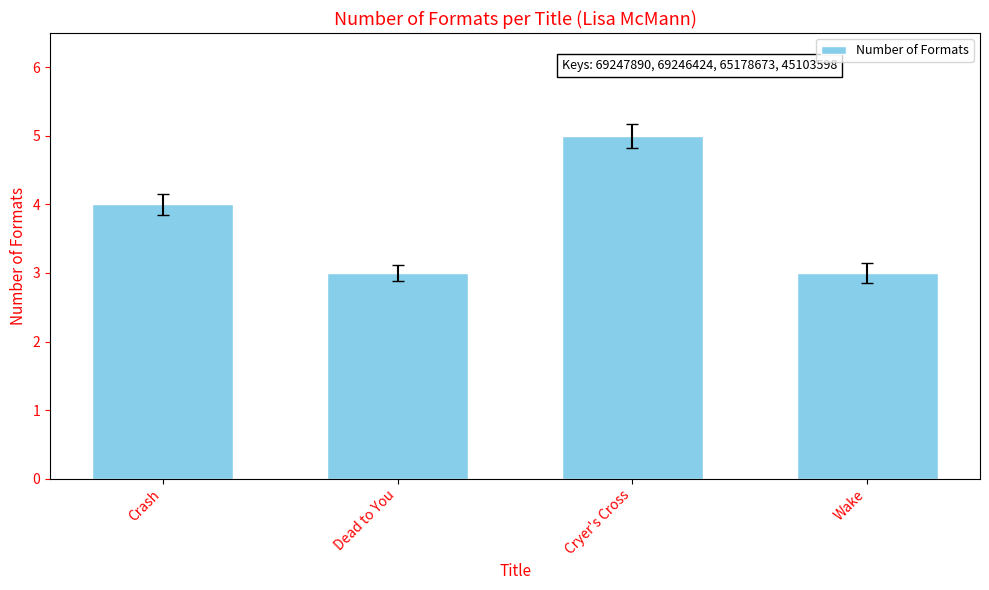

True or false: the data shows 7 at Crash.

False